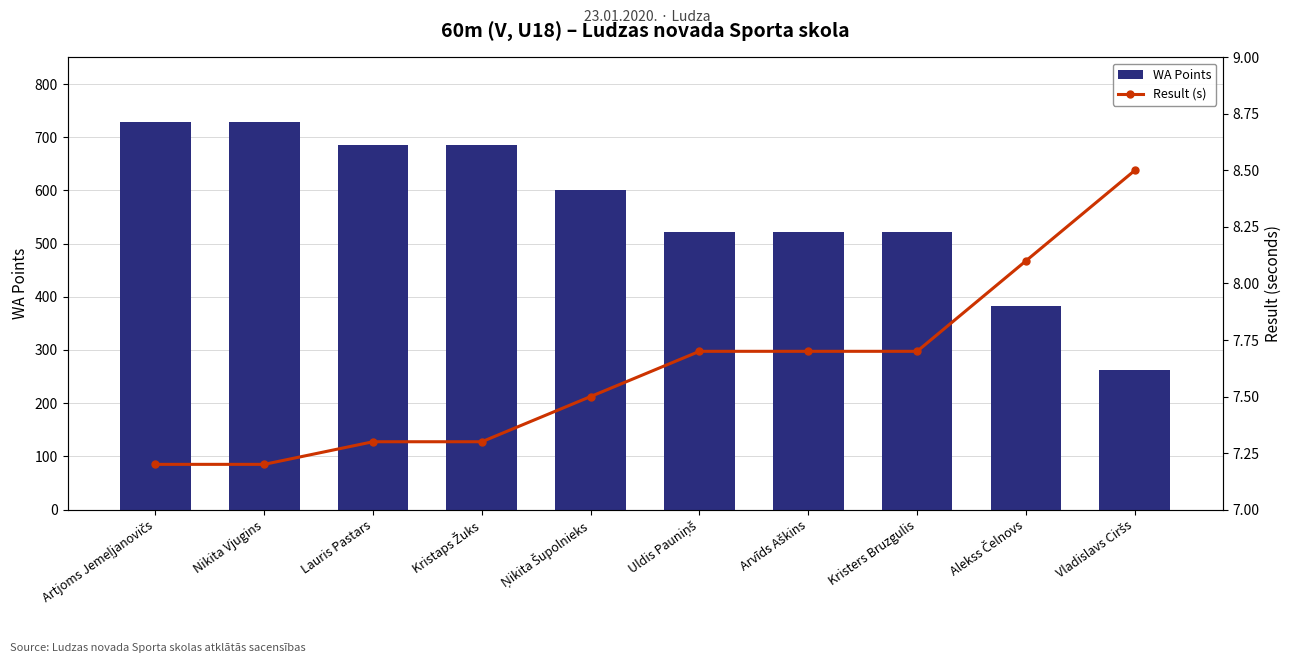

What is the approximate value of Result (s) at Kristers Bruzgulis?

7.7